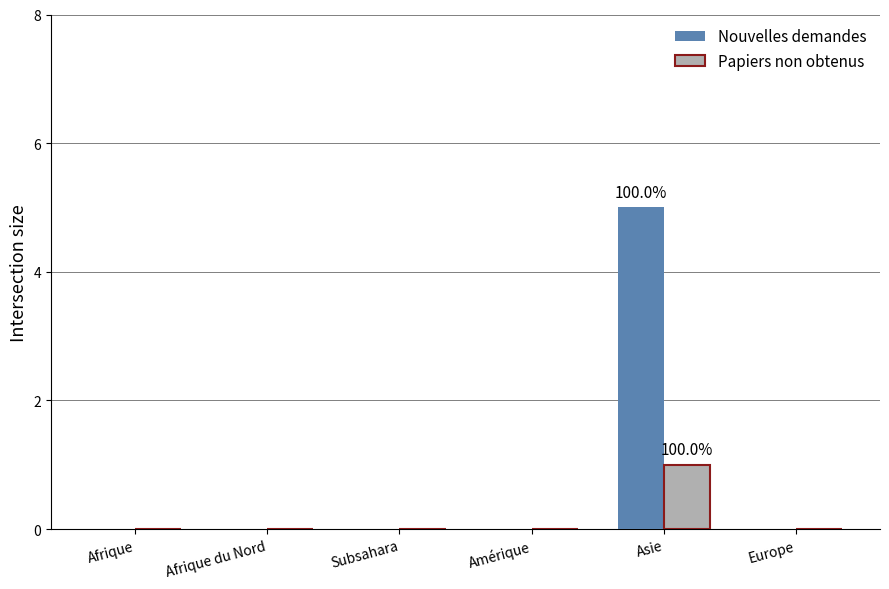

Between Amérique and Asie, which series saw the biggest shift?

Nouvelles demandes